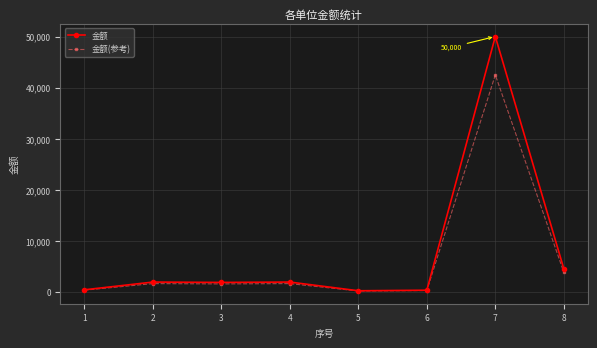

Which category has the highest value across all series?

7